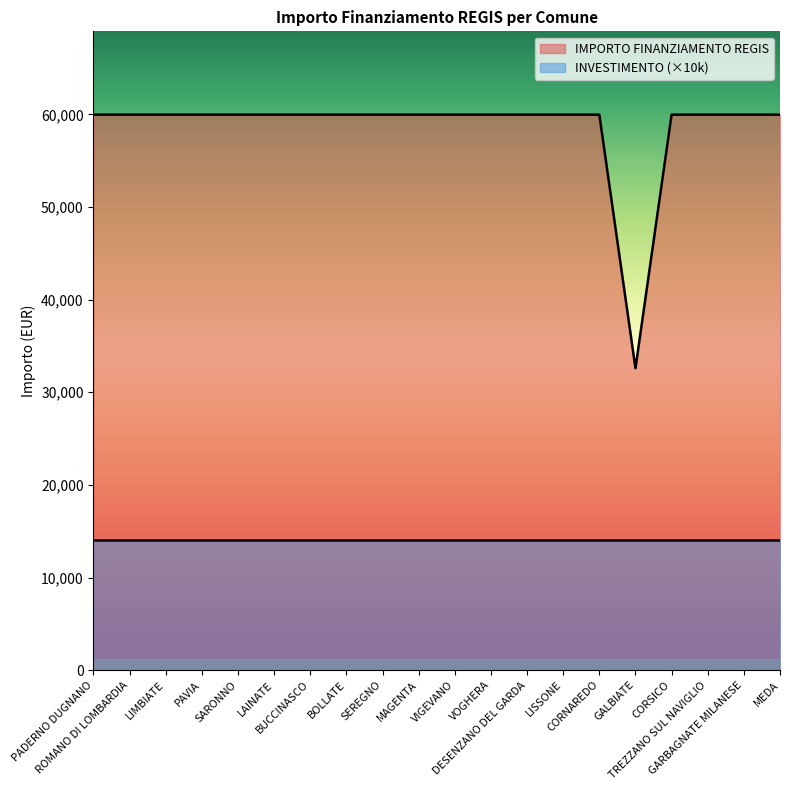

Rank the categories by value from highest to lowest.

PADERNO DUGNANO, ROMANO DI LOMBARDIA, LIMBIATE, PAVIA, SARONNO, LAINATE, BUCCINASCO, BOLLATE, SEREGNO, MAGENTA, VIGEVANO, VOGHERA, DESENZANO DEL GARDA, LISSONE, CORNAREDO, CORSICO, TREZZANO SUL NAVIGLIO, GARBAGNATE MILANESE, MEDA, GALBIATE